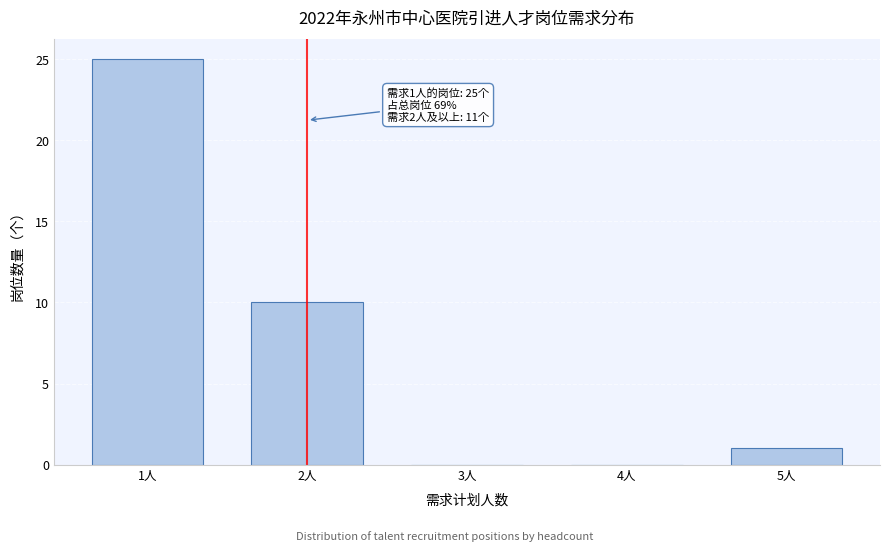

Reading left to right, extract all data points from this chart.

1人=25	2人=10	3人=0	4人=0	5人=1